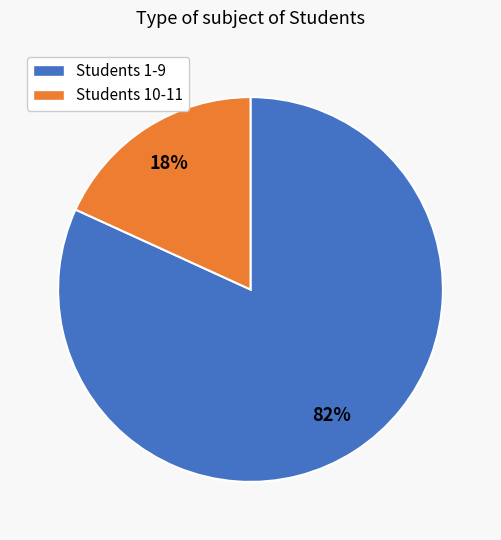

Does any single category account for the majority?

Yes